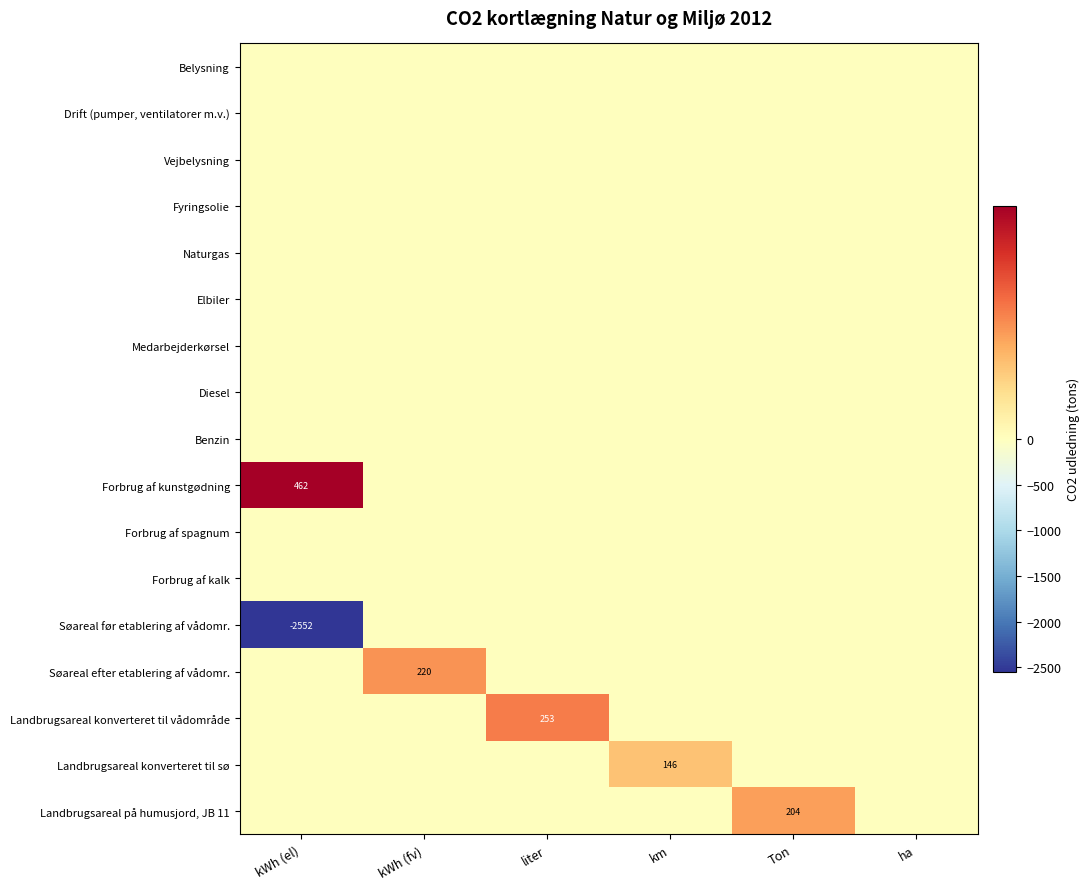

At which category is the sum across all series the highest?

liter